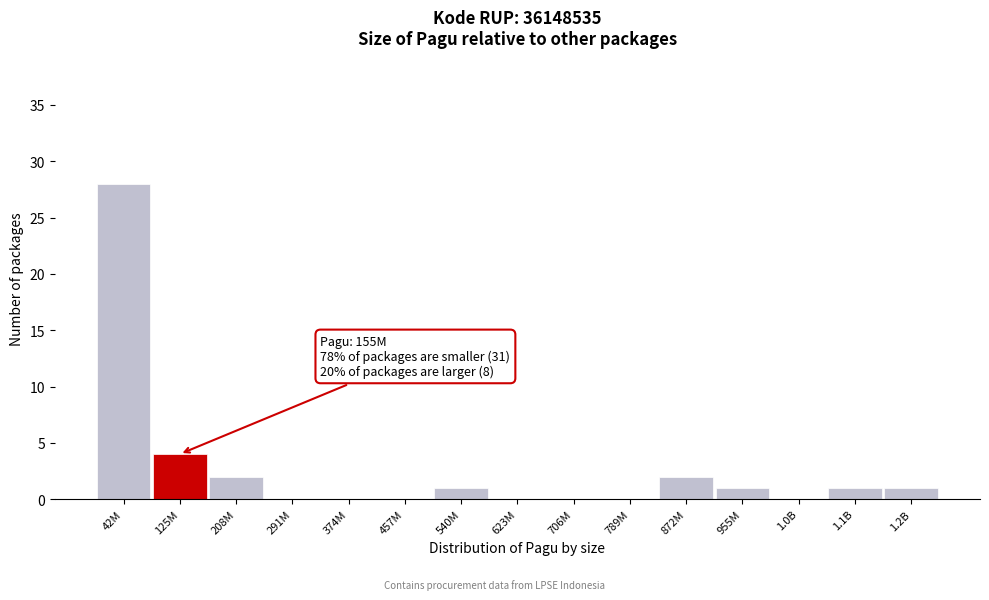

Reading left to right, extract all data points from this chart.

42M=28	125M=4	208M=2	291M=0	374M=0	457M=0	540M=1	623M=0	706M=0	789M=0	872M=2	955M=1	1.0B=0	1.1B=1	1.2B=1